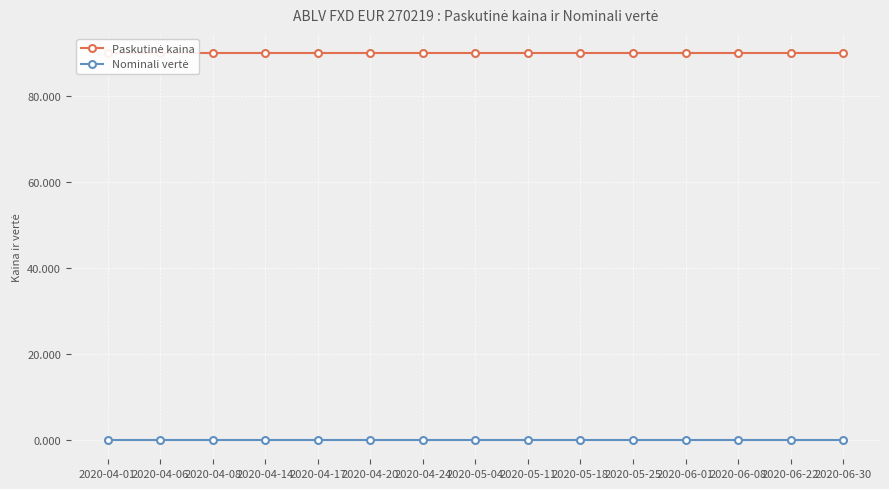

Read the Paskutinė kaina value at 2020-06-08.

89.9